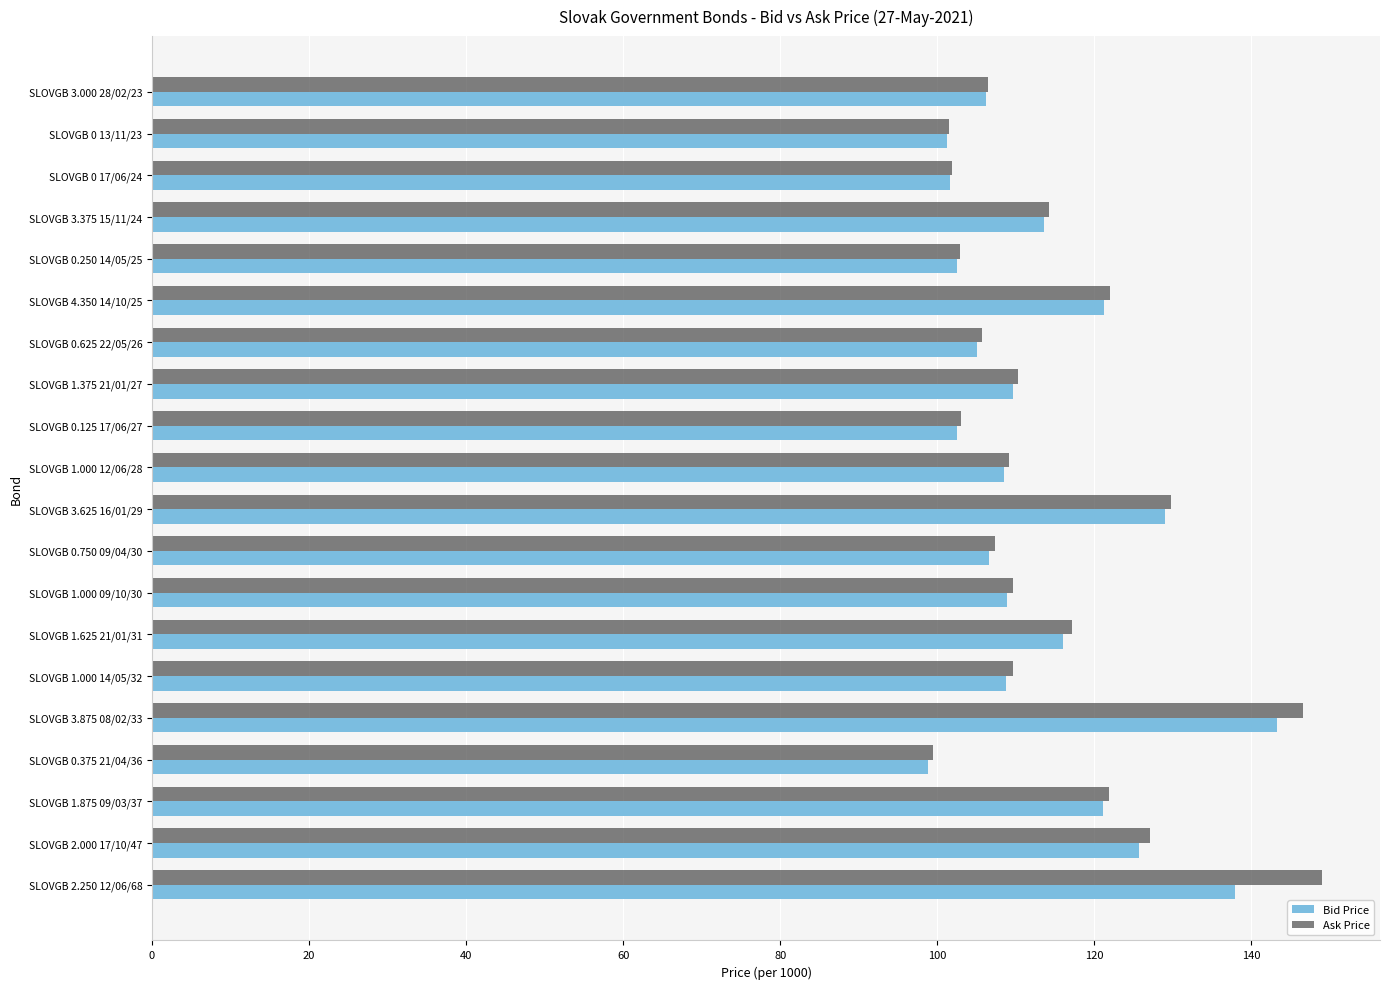

List the series in order of their overall mean, lowest first.

Bid Price, Ask Price